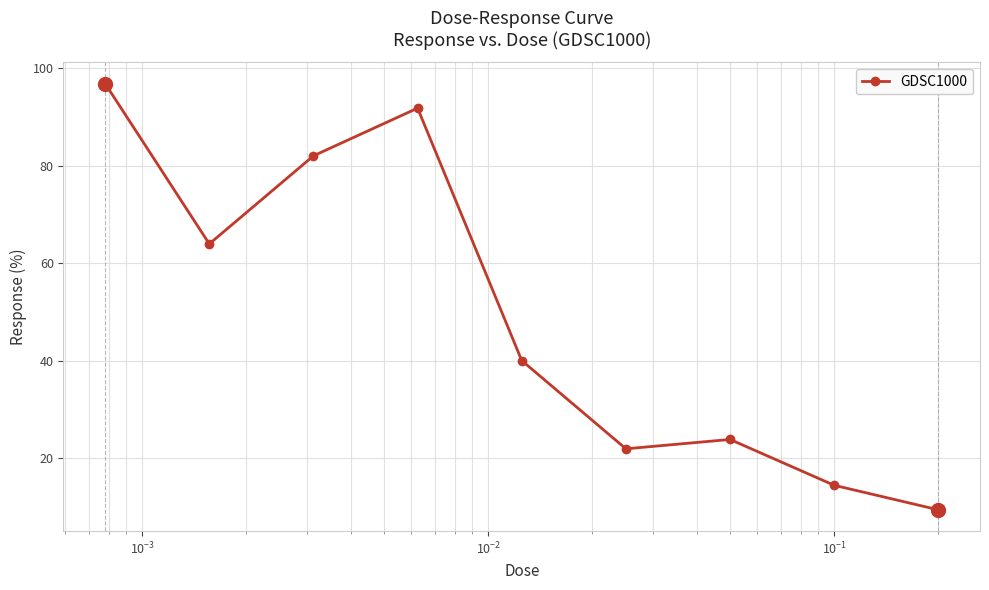

What is the average value?

49.3